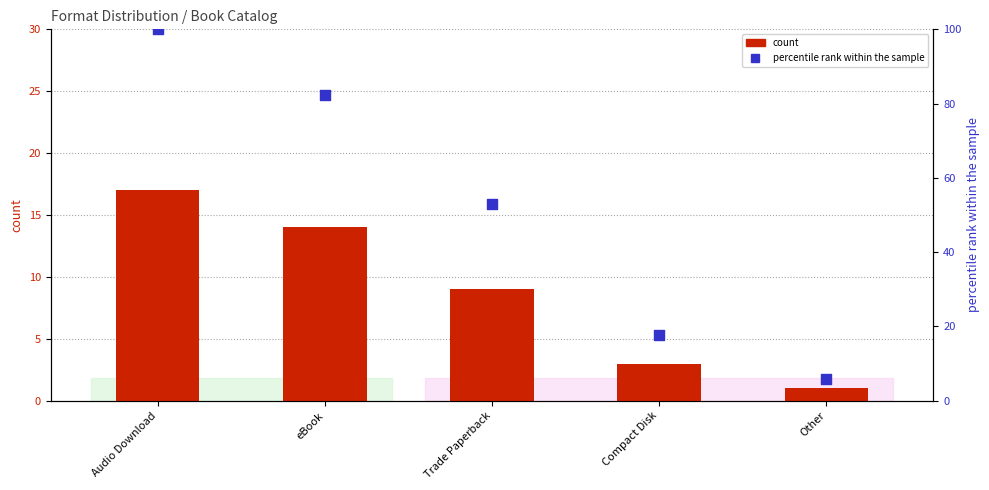

Which series reaches the maximum Y coordinate?

percentile rank within the sample